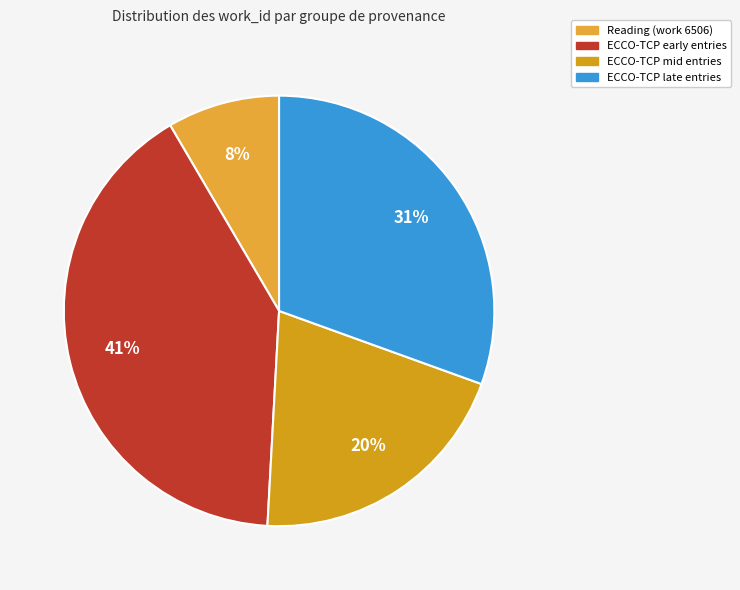

Count the number of slices in the pie.

4